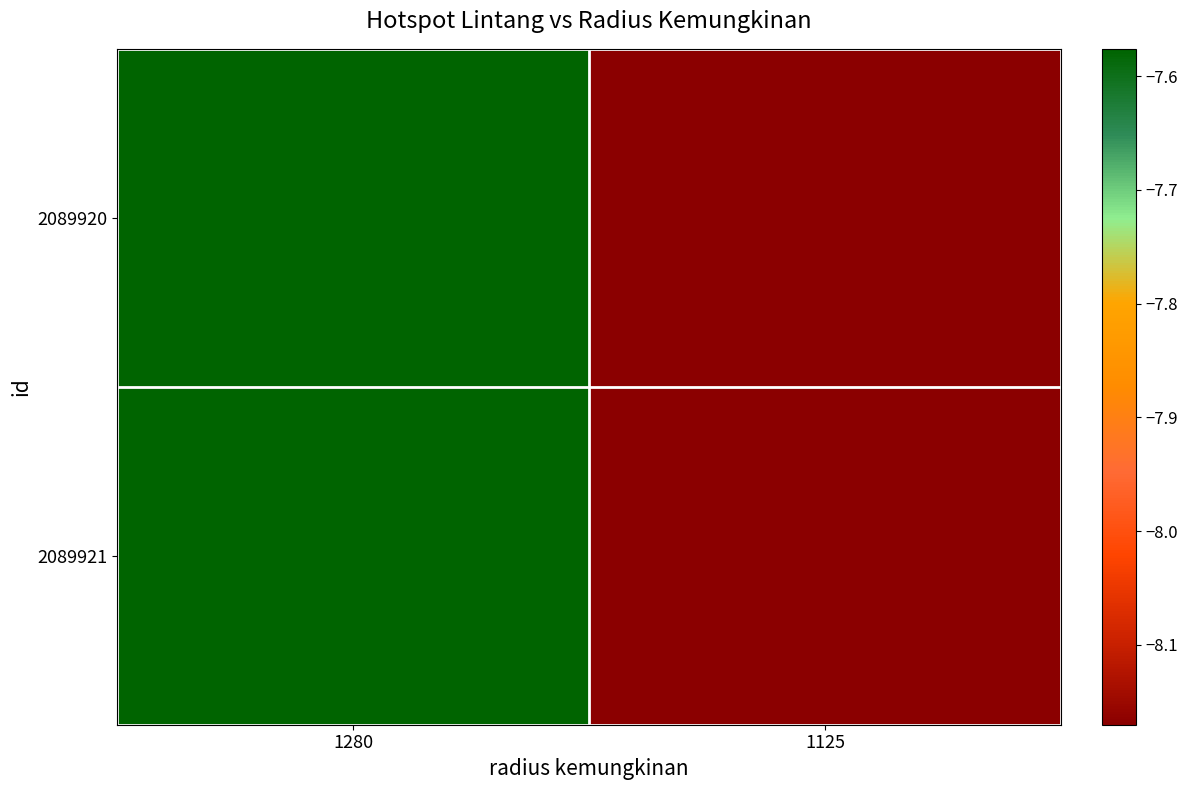

Reading left to right, list all the values displayed in this chart.

2089920: 1280=-7.6	1125=-8.2
2089921: 1280=-7.6	1125=-8.2